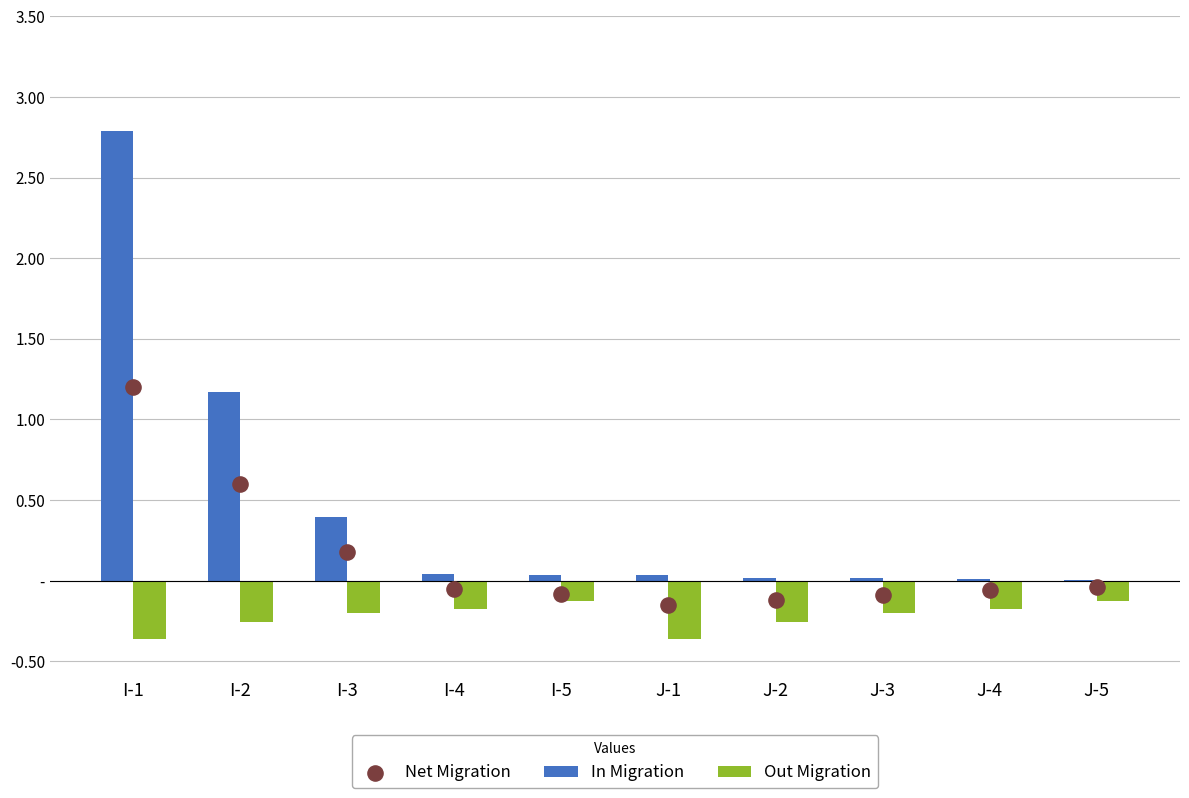

At which category is the sum across all series the highest?

I-1